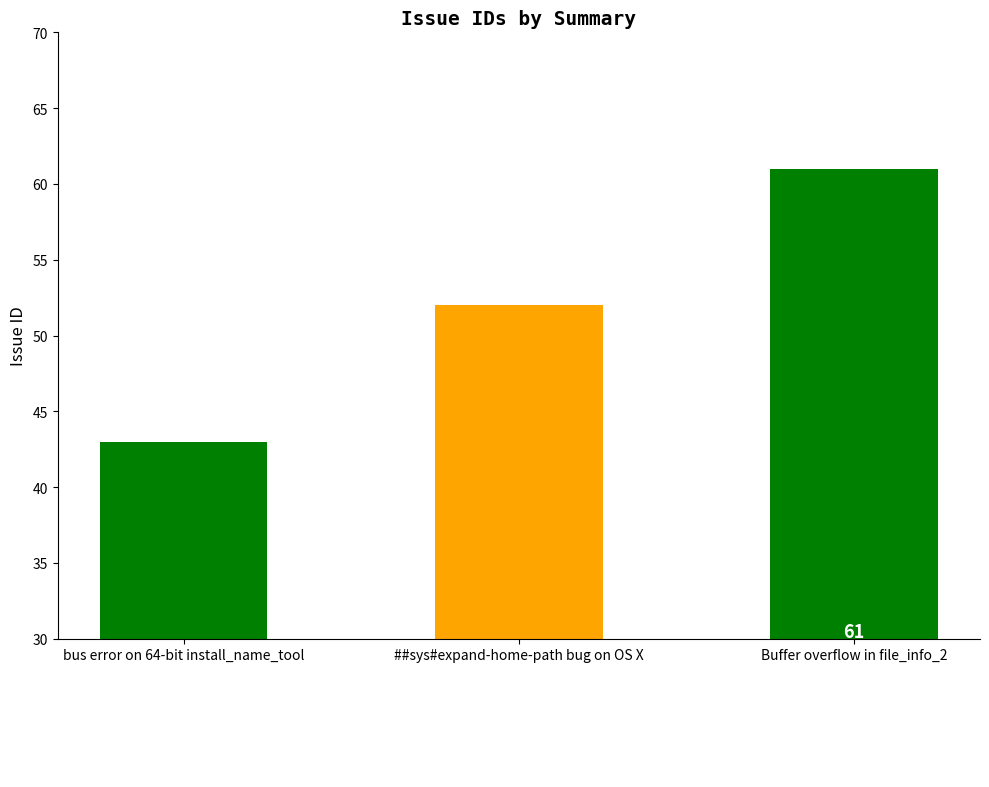

The chart shows a value of 27 at bus error on 64-bit install_name_tool. True or false?

False